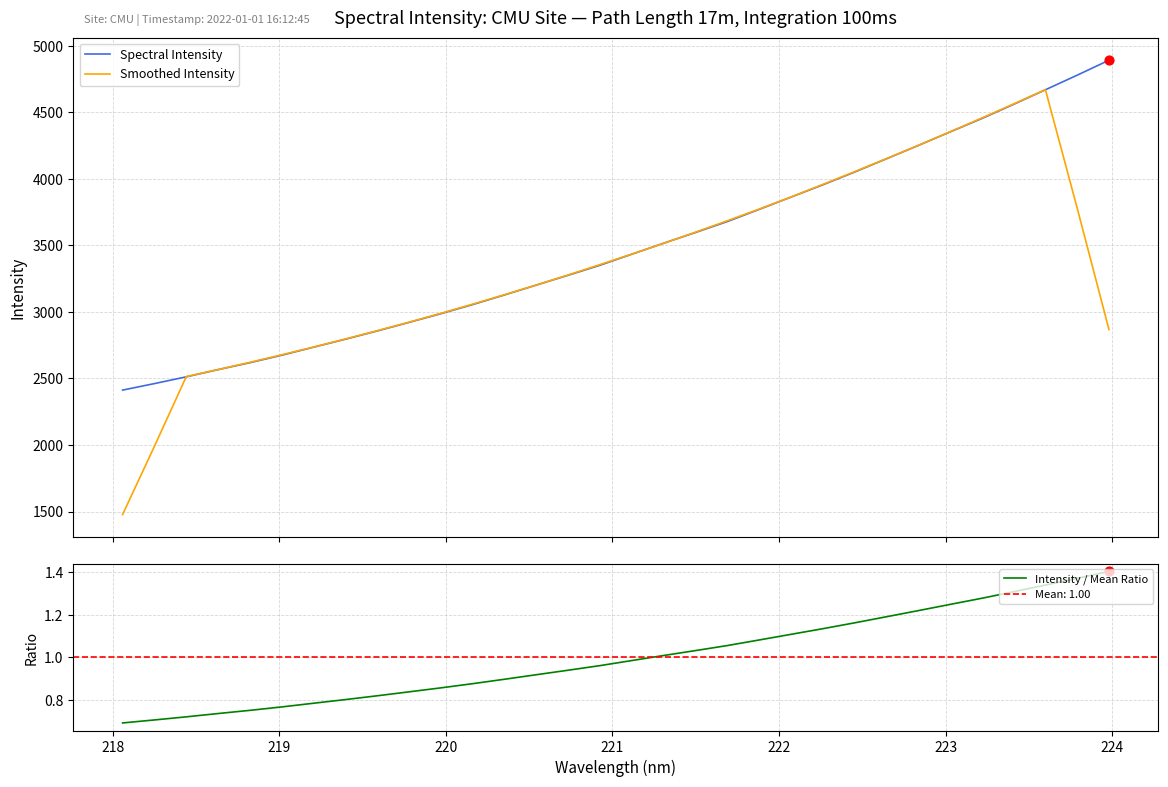

What is the minimum value for Spectral Intensity?

2412.7